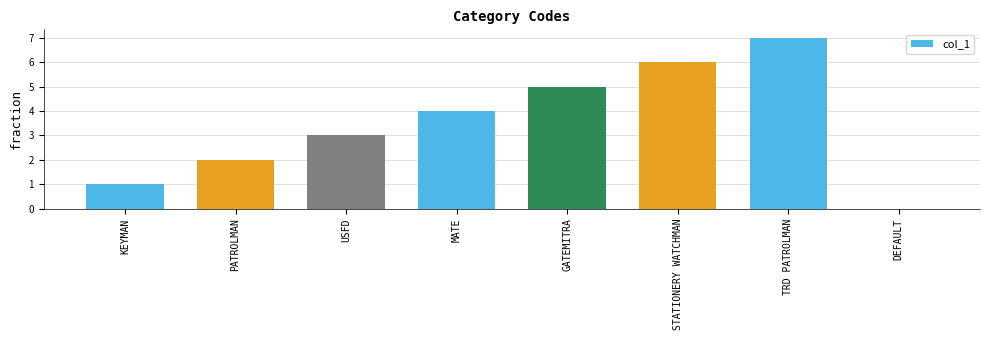

Does the chart contain stacked bars?

No